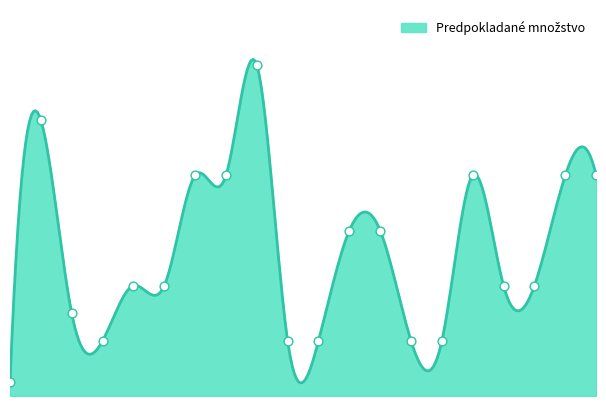

What is the change in value from Čučoriedky 125g to Kiwi Košík?

-200